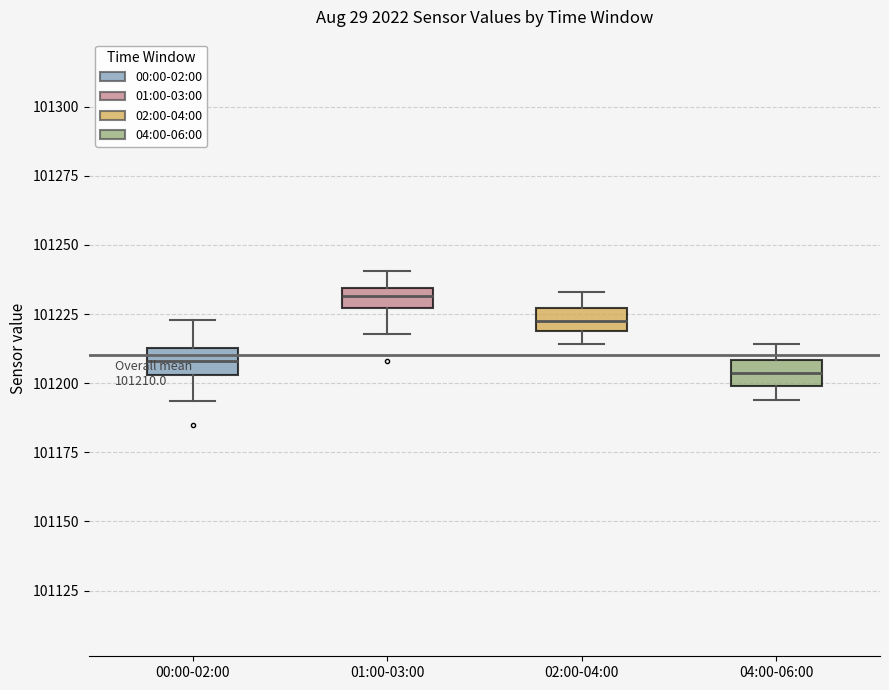

Which box's median line is the highest?

01:00-03:00